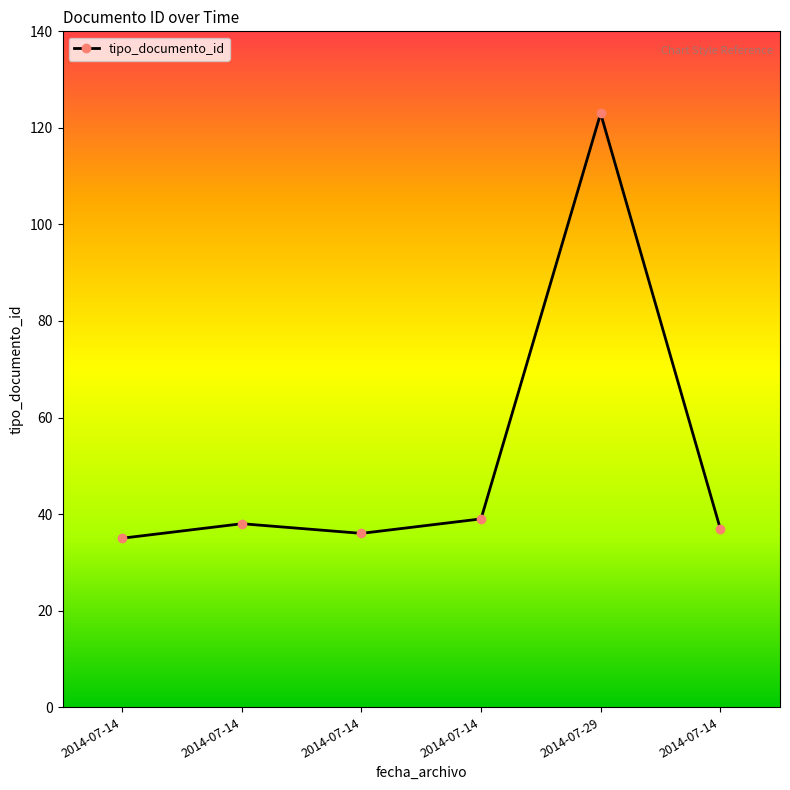

Count the number of categories in the chart.

6